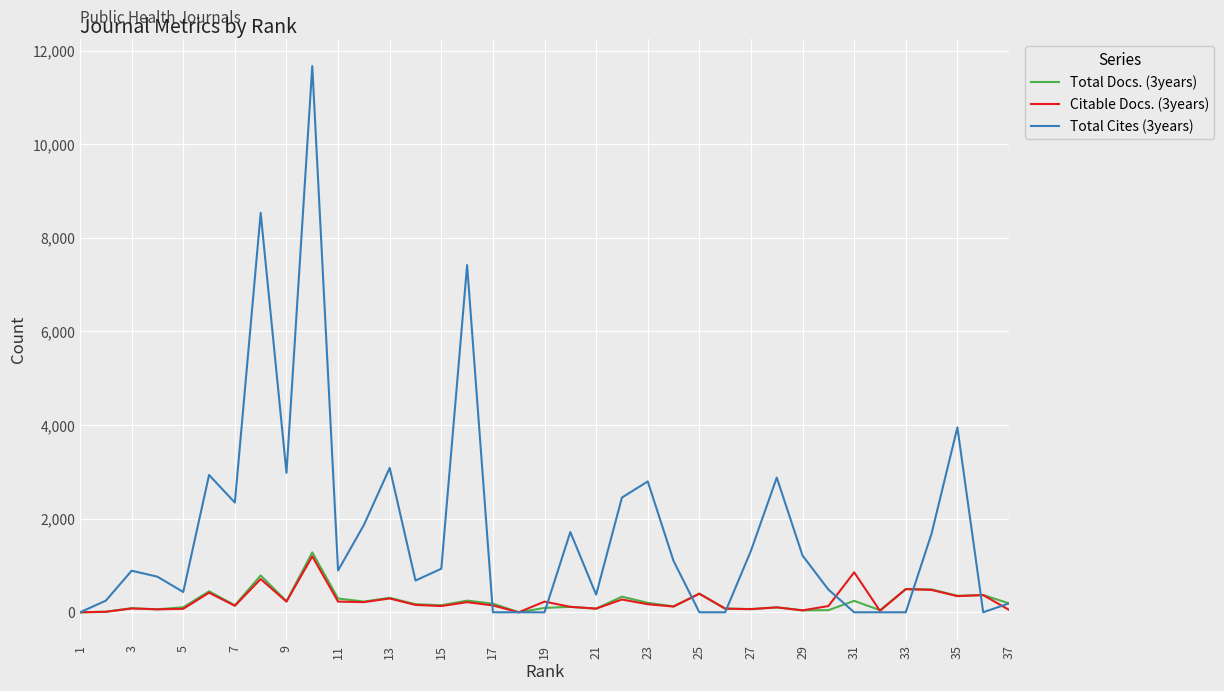

Which series has the largest total across all categories?

Total Cites (3years)